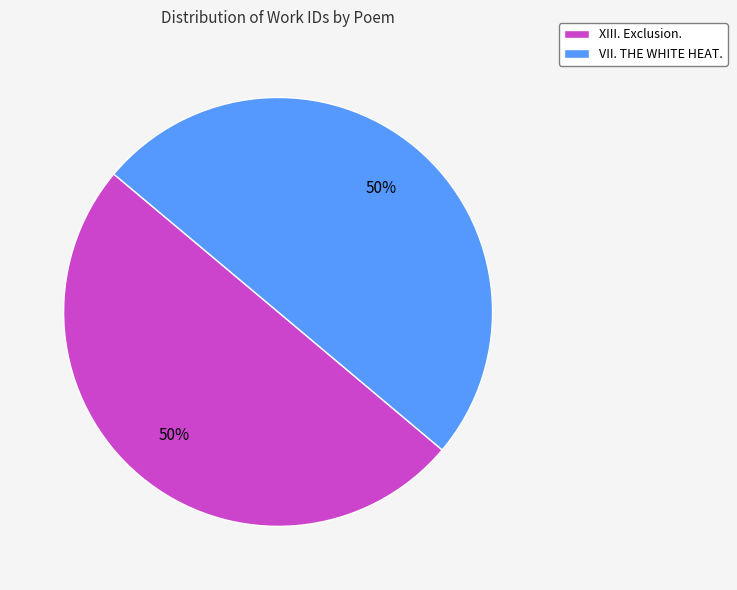

To the nearest percent, what portion does VII. THE WHITE HEAT. represent?

50%